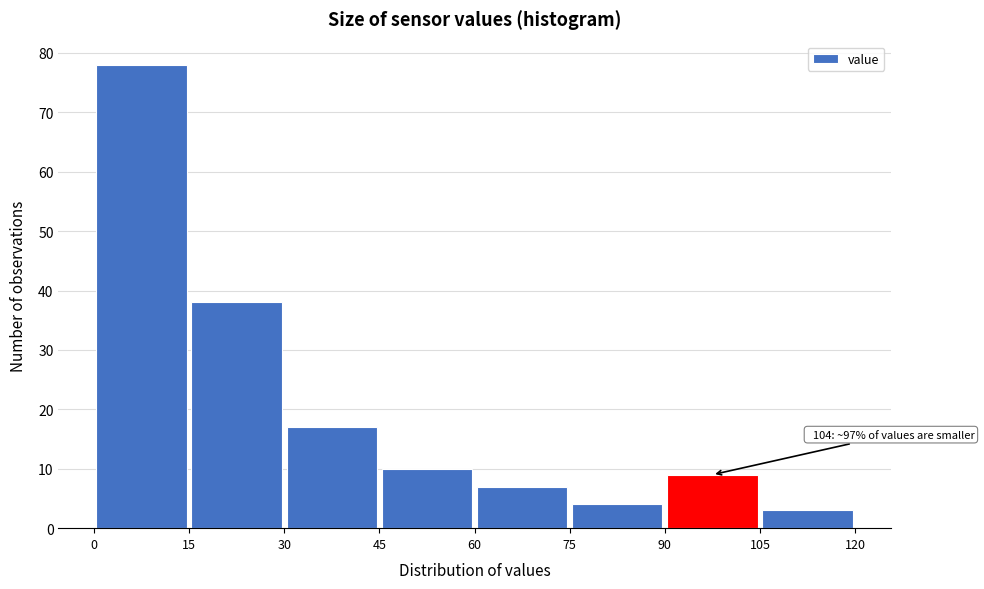

Which range on the x-axis has the tallest bar?

0 to 15